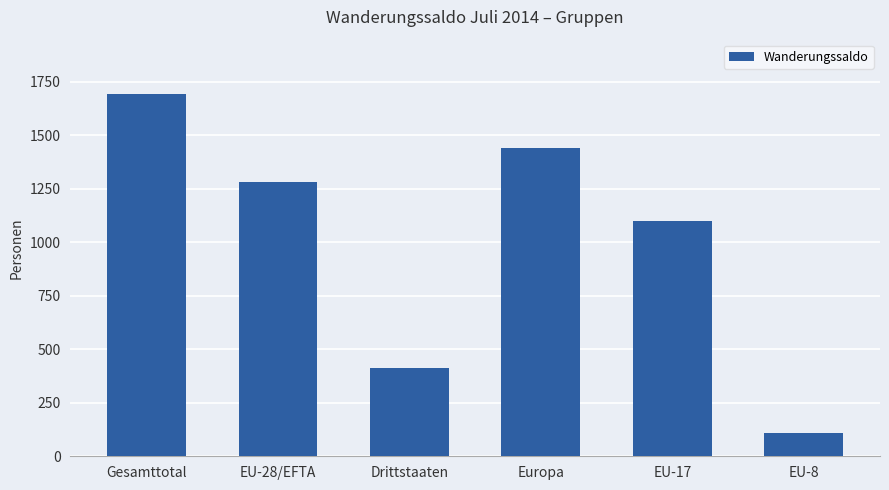

How many data points are less than 1279?

3